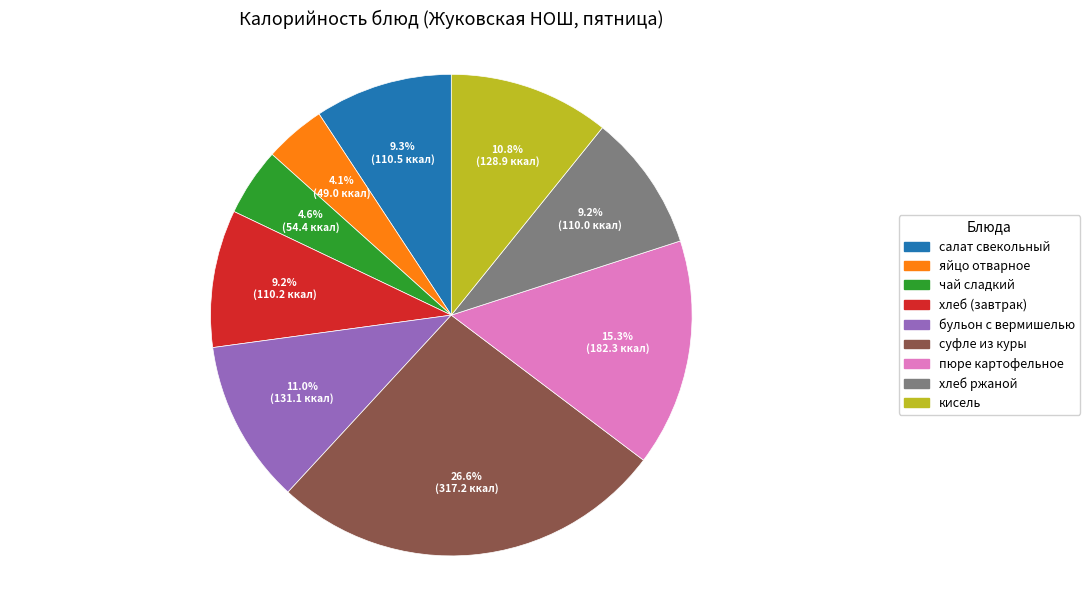

Is there a majority slice in this chart?

No